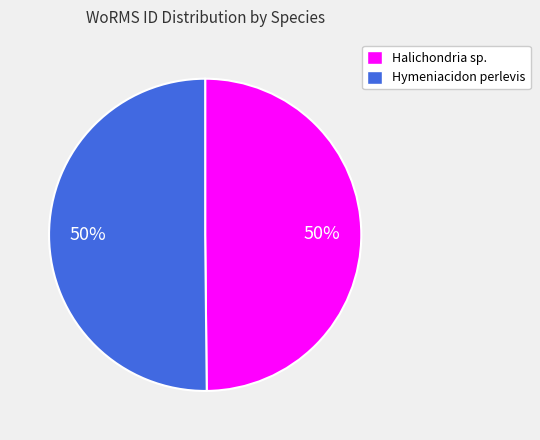

To the nearest percent, what portion does Halichondria sp. represent?

50%